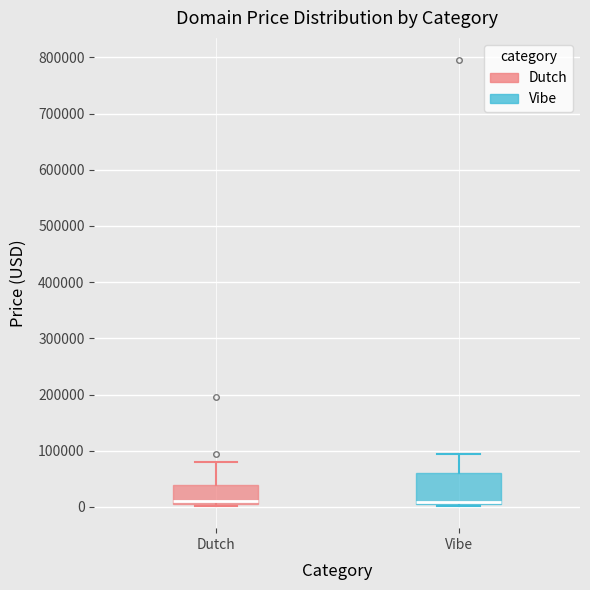

Which box is the tallest, from its lower edge to its upper edge?

Vibe